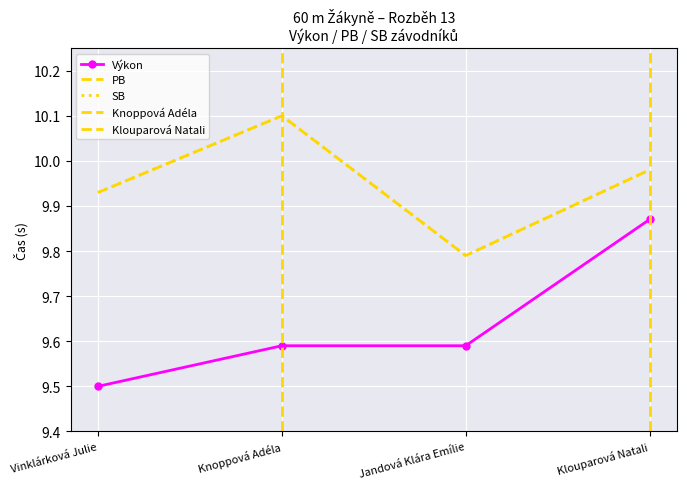

Which label corresponds to the largest value in the chart?

Knoppová Adéla